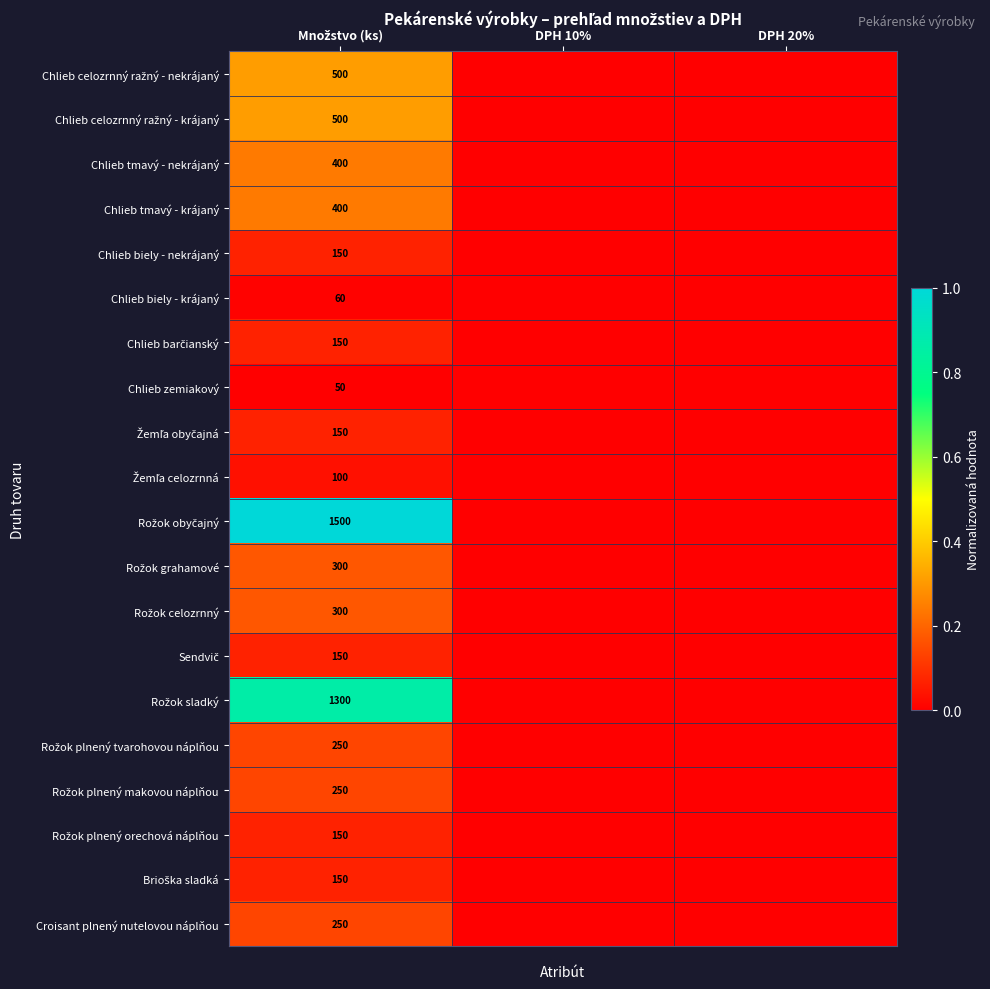

Which series has the largest total across all categories?

Rožok obyčajný